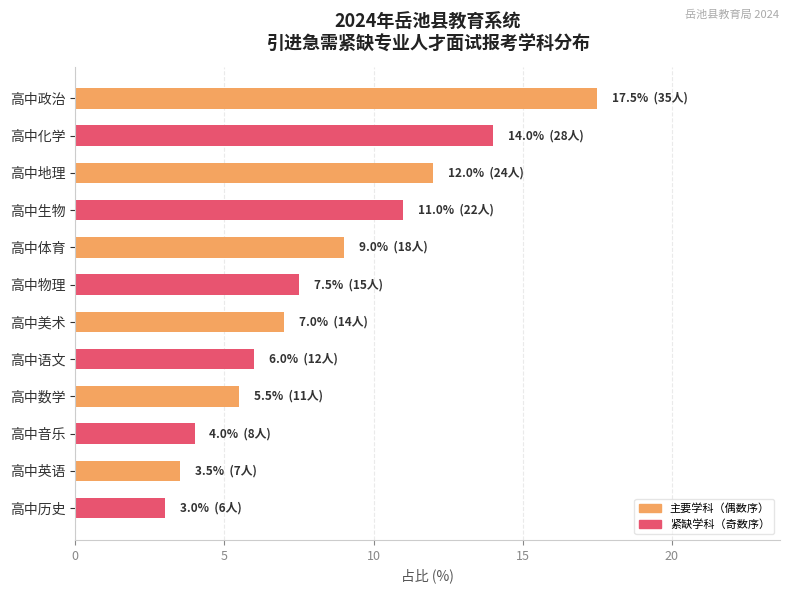

What is the ratio of the value at 高中地理 to the value at 高中生物?

1.1